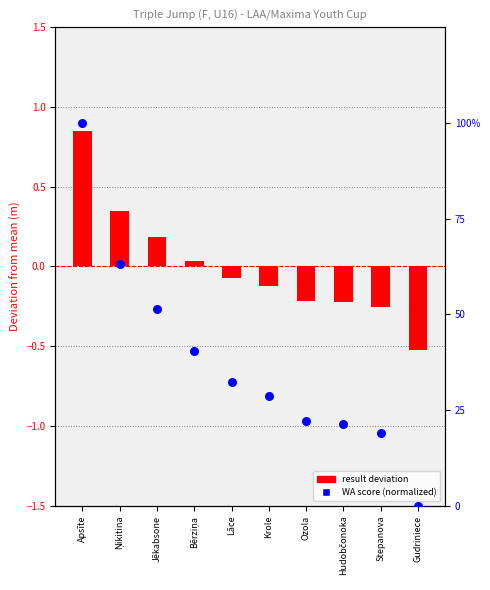

What is the total value across all series at Bērziņa?

40.5